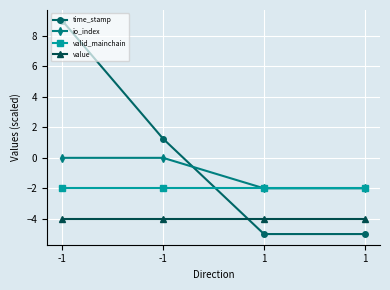

At which category is the sum across all series the highest?

-1